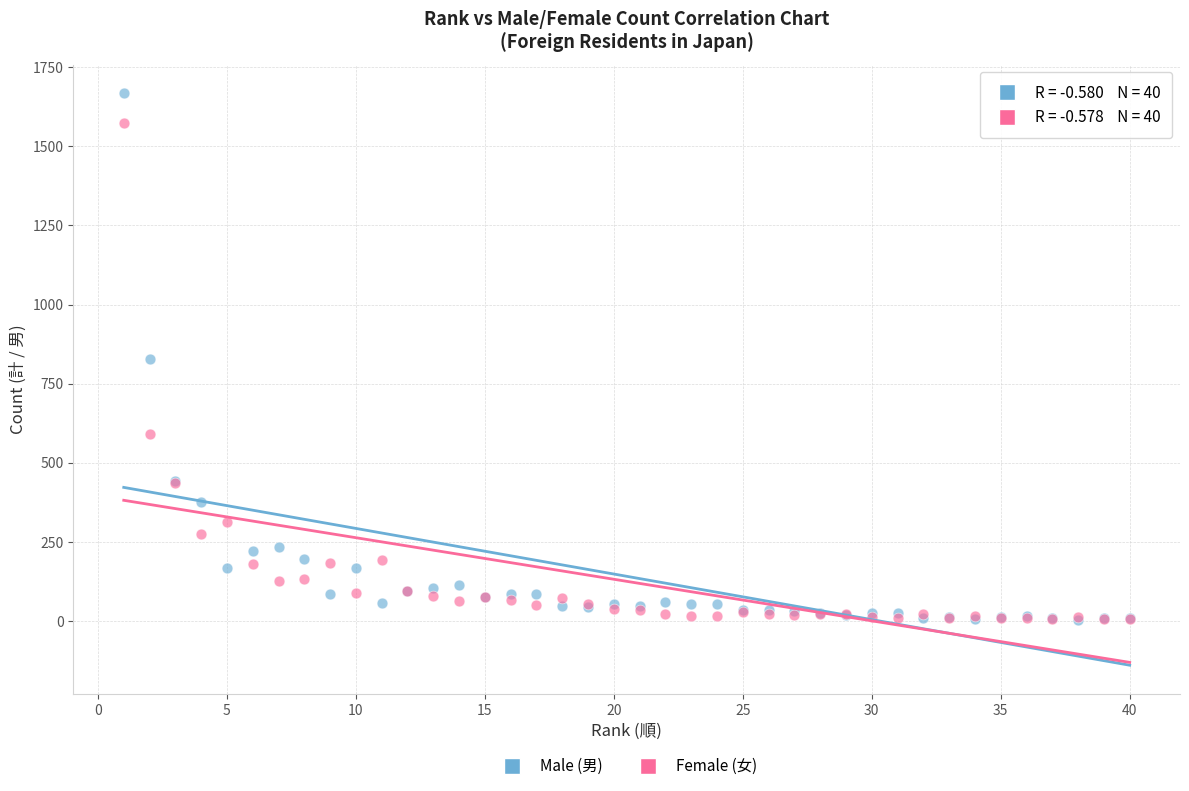

In the Female (女) series, what Y value is closest to 790?

591